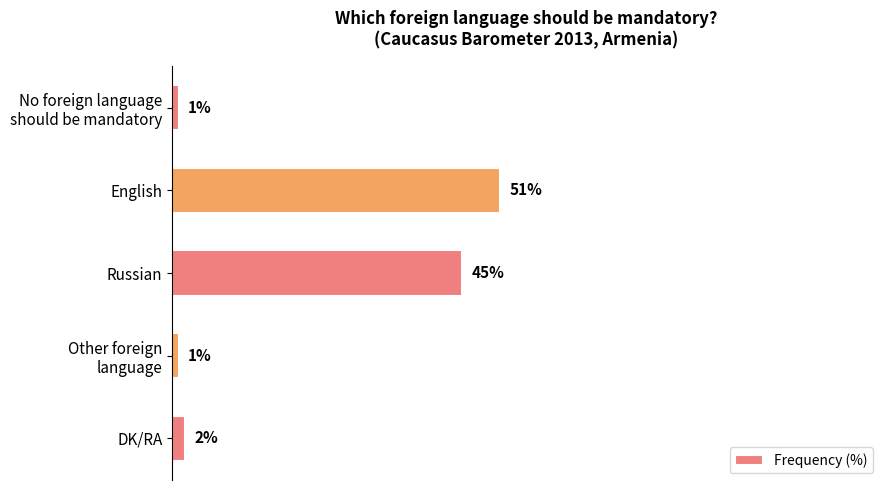

What is the label of the 1st bar from the bottom?

DK/RA